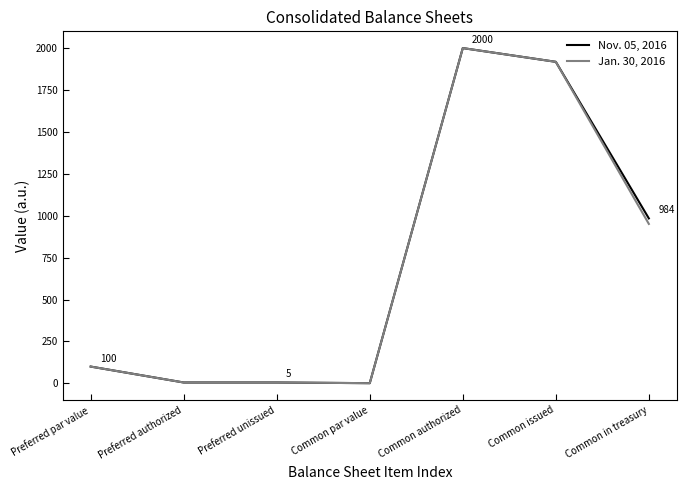

Is this an area chart (filled region under the line)?

No